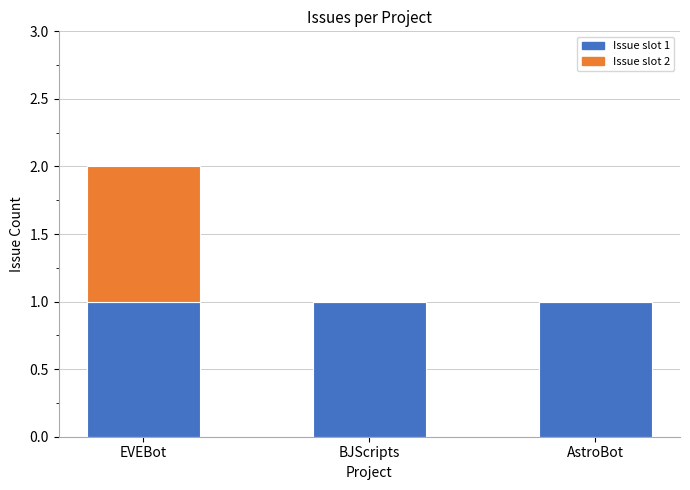

Are the bars grouped side by side (vs. stacked)?

No